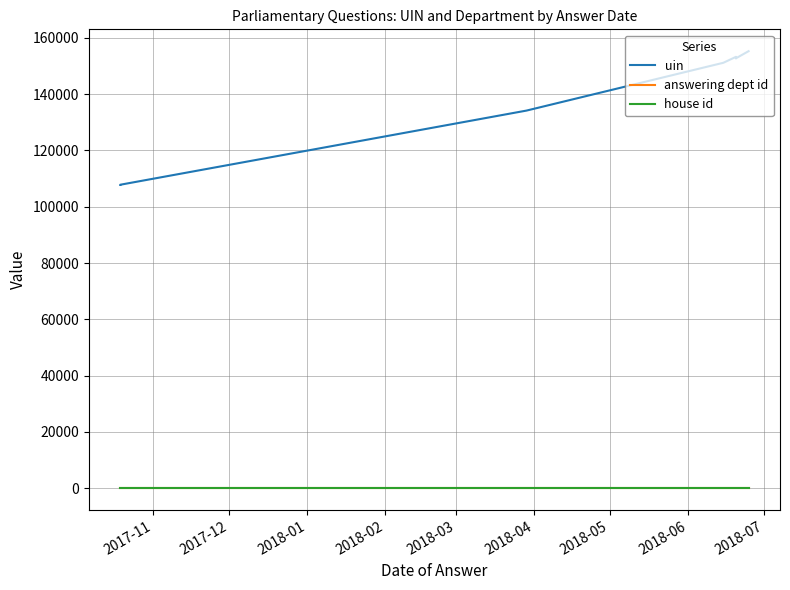

Which has a higher value, 2018-07 or 2018-04?

2018-07